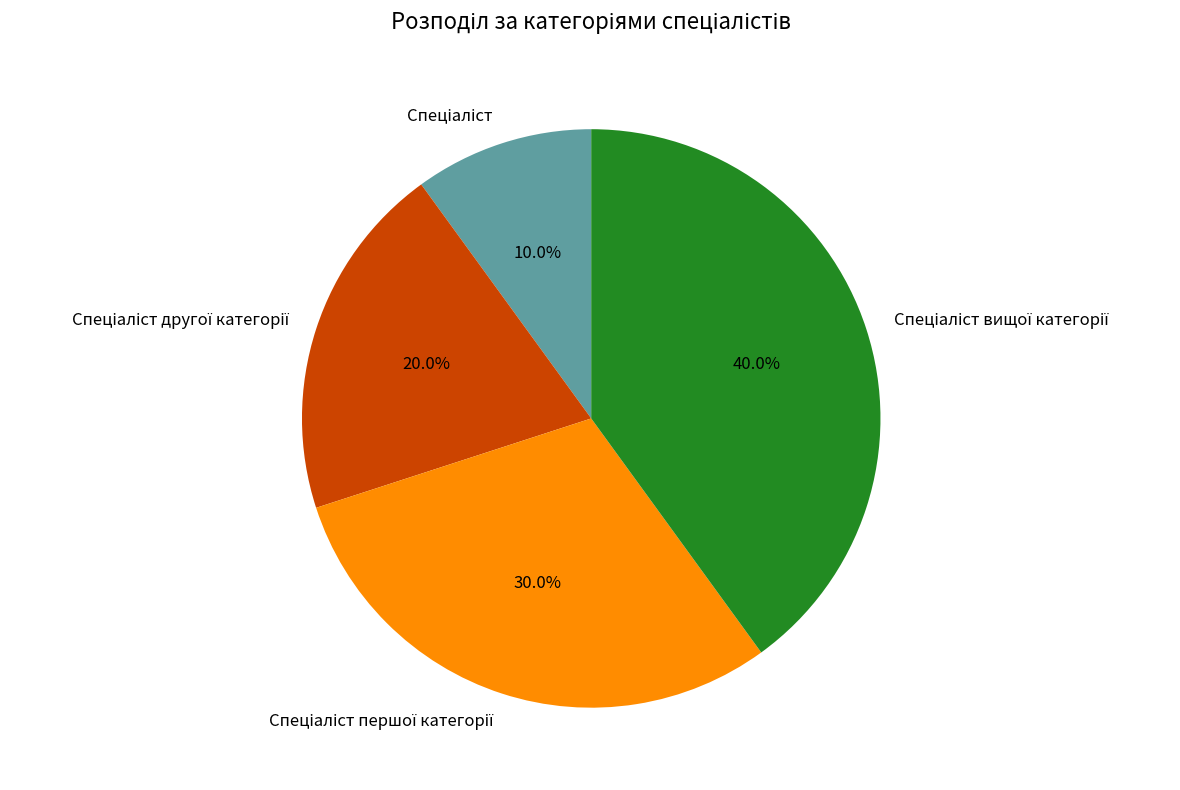

Does any single category account for the majority?

No